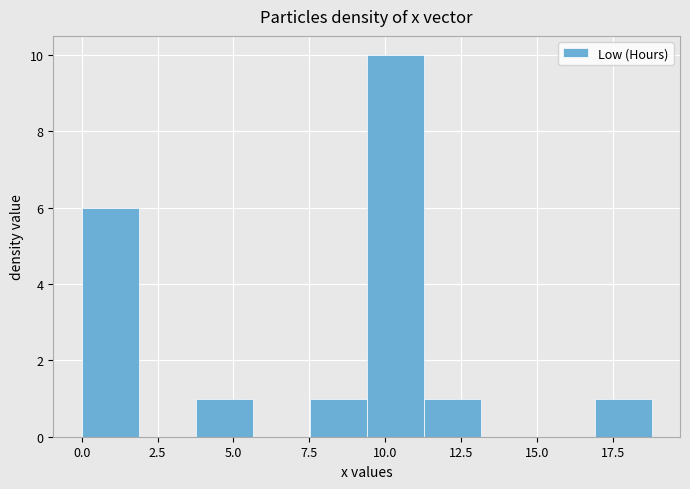

Read against the x-axis, roughly where is the centre of the tallest bar?

10.5